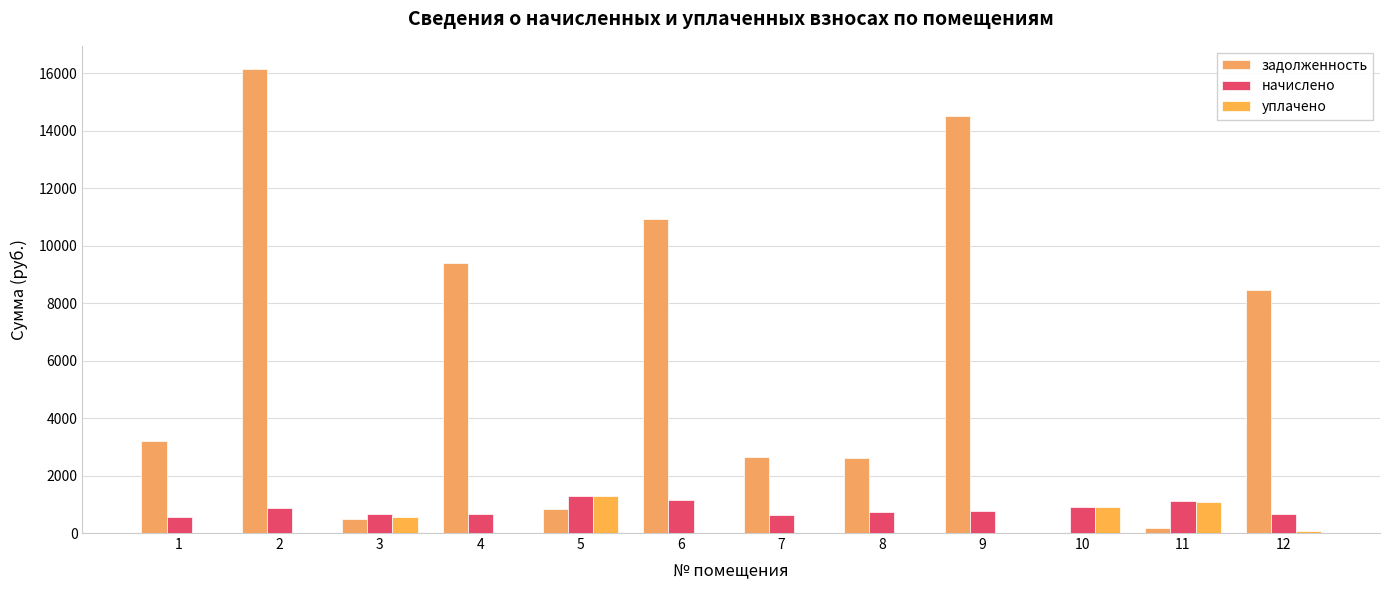

At which category is the sum across all series the highest?

2